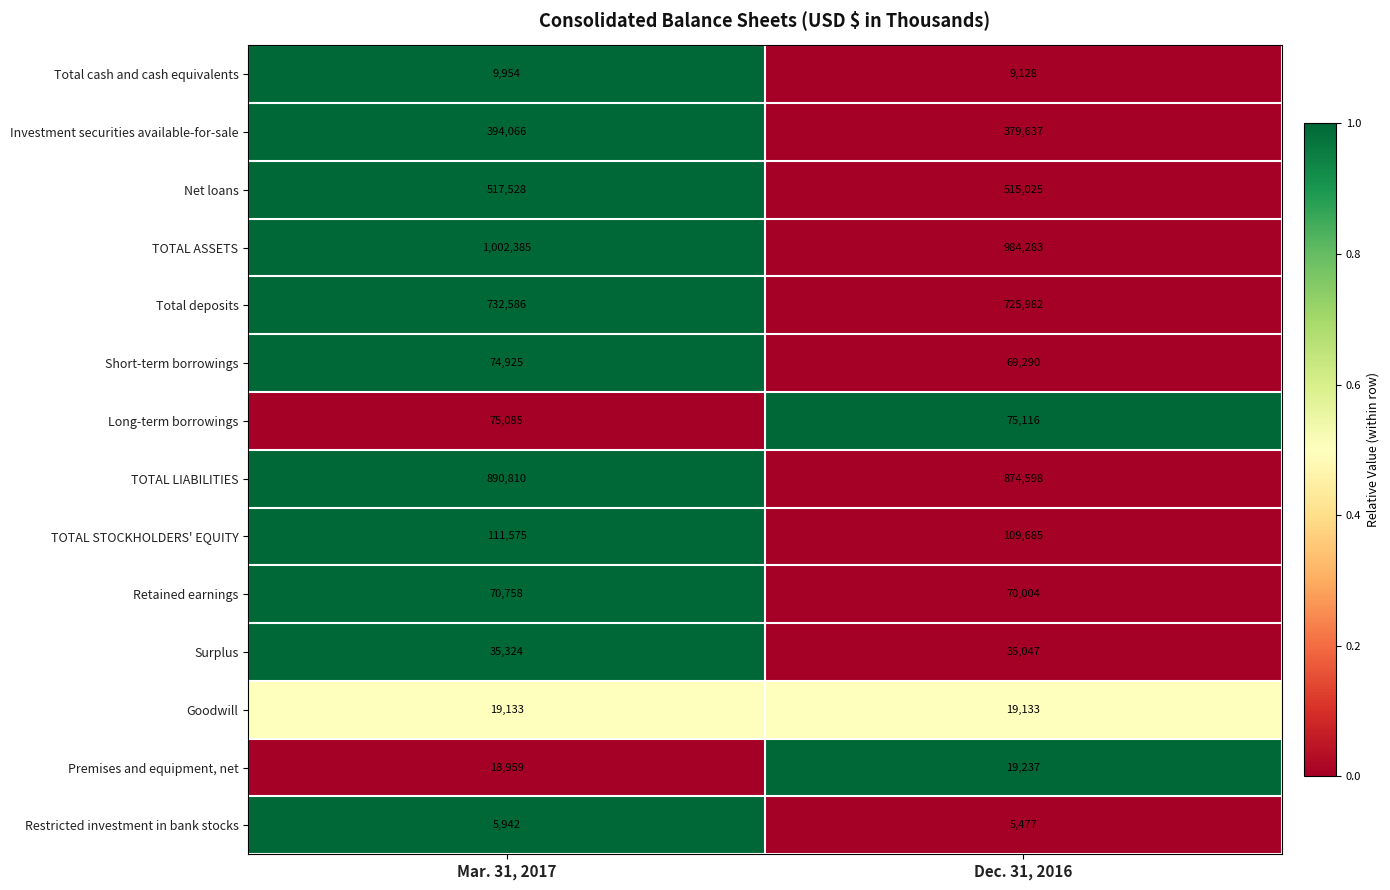

At Mar. 31, 2017, list the series in order from smallest to largest.

Restricted investment in bank stocks, Total cash and cash equivalents, Premises and equipment, net, Goodwill, Surplus, Retained earnings, Short-term borrowings, Long-term borrowings, TOTAL STOCKHOLDERS' EQUITY, Investment securities available-for-sale, Net loans, Total deposits, TOTAL LIABILITIES, TOTAL ASSETS